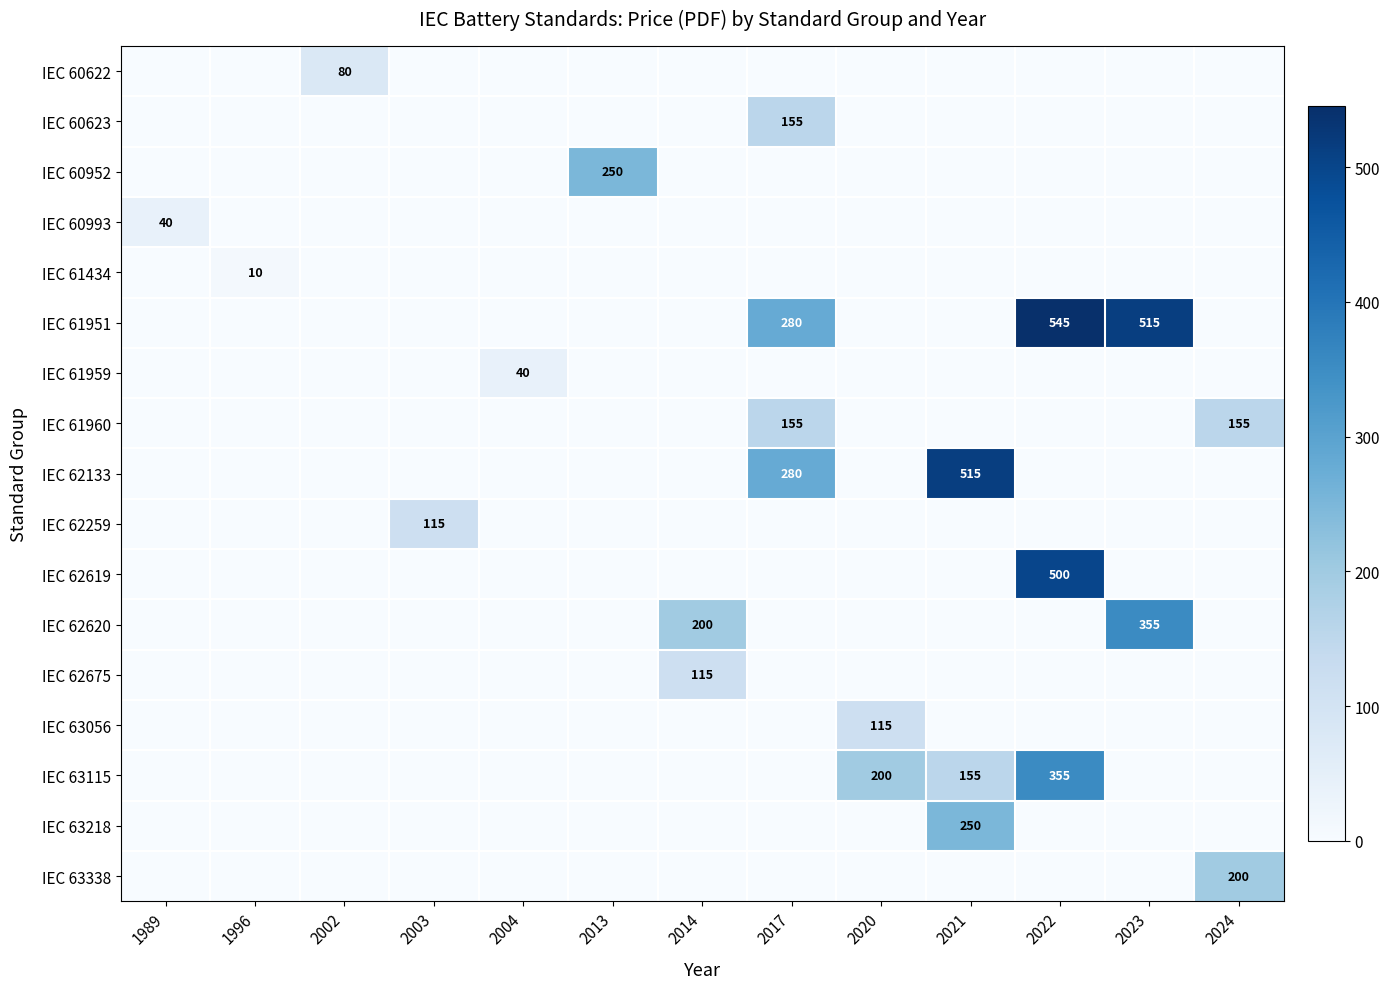

The IEC 61959 series shows 68 at 2004. True or false?

False